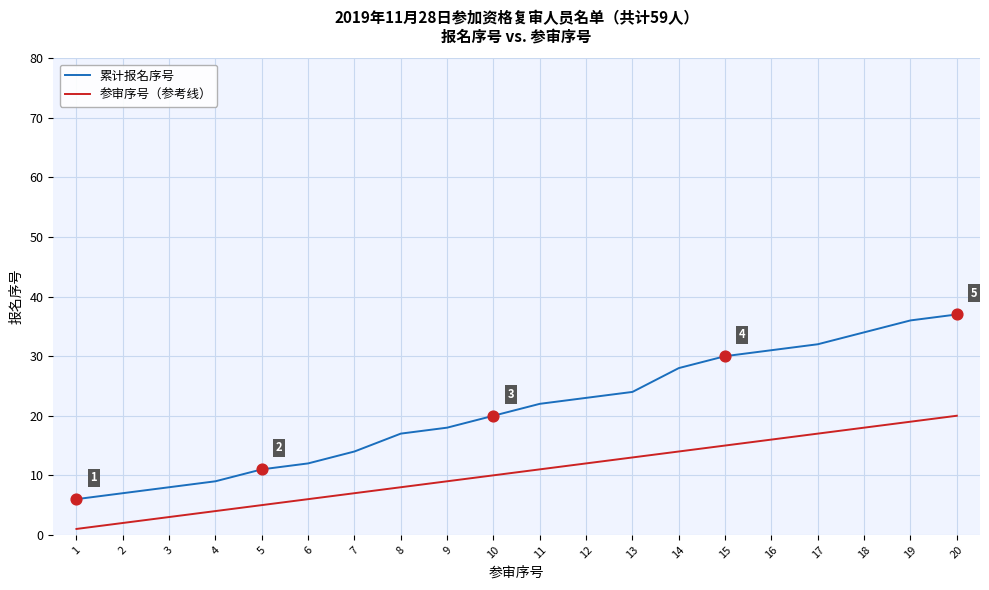

Which series has the largest total across all categories?

累计报名序号